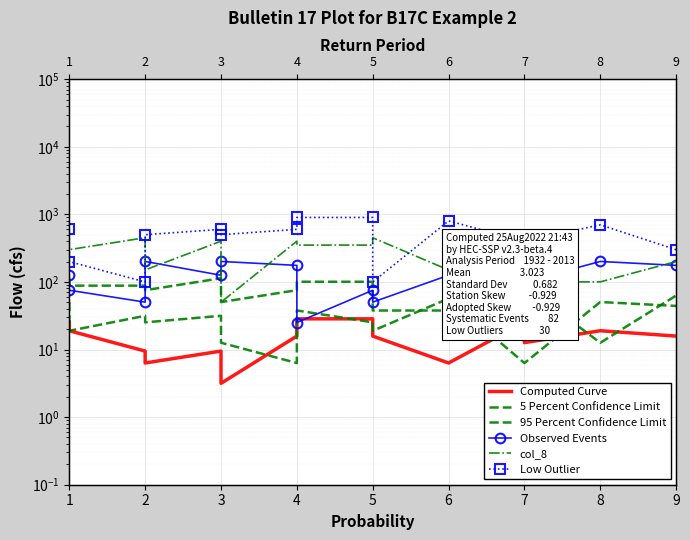

What is the difference between the 5 Percent Confidence Limit values at 1 and 3?

18.9